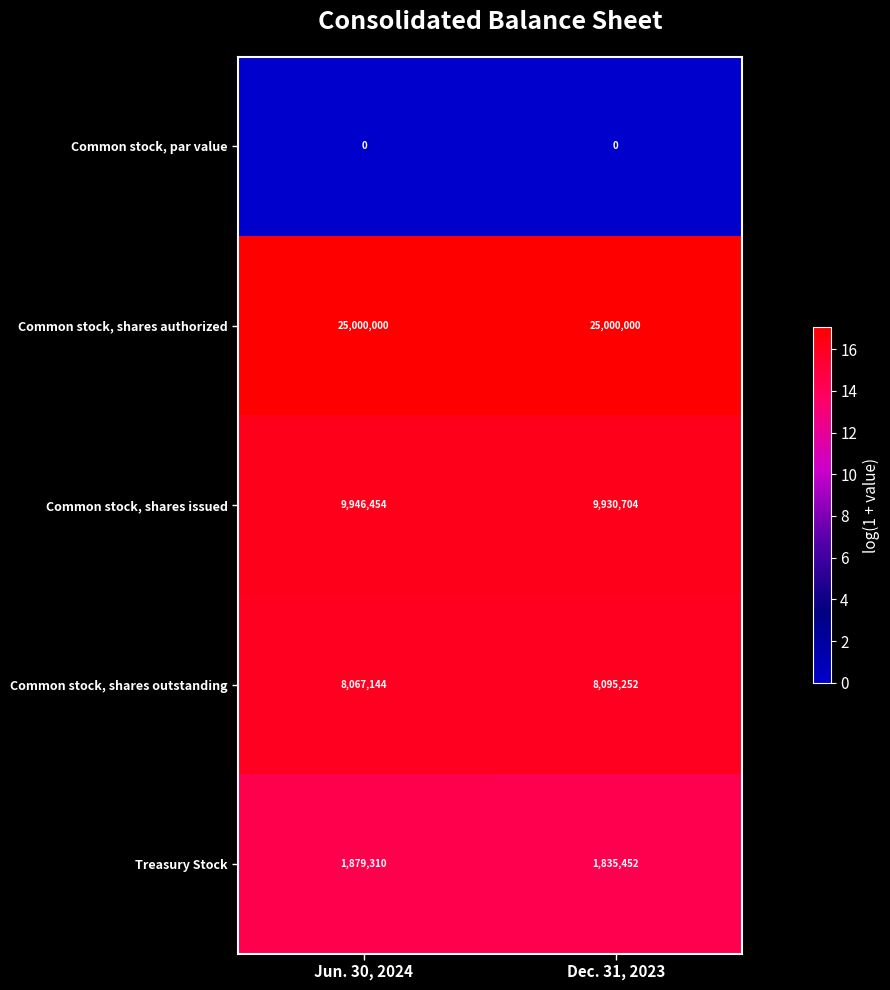

At how many categories does at least one series exceed 16?

2